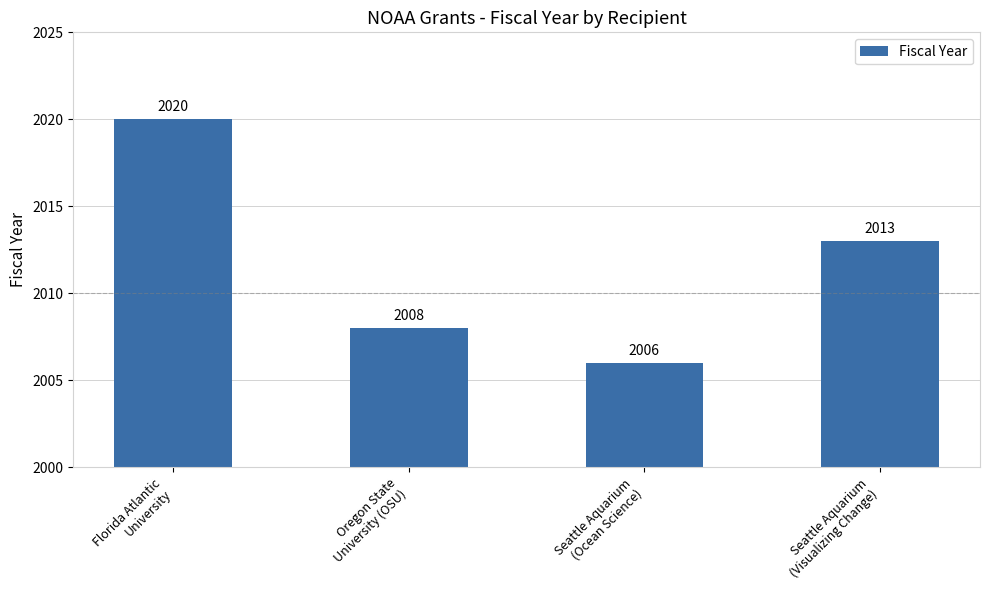

What is the maximum value shown in the chart?

2020